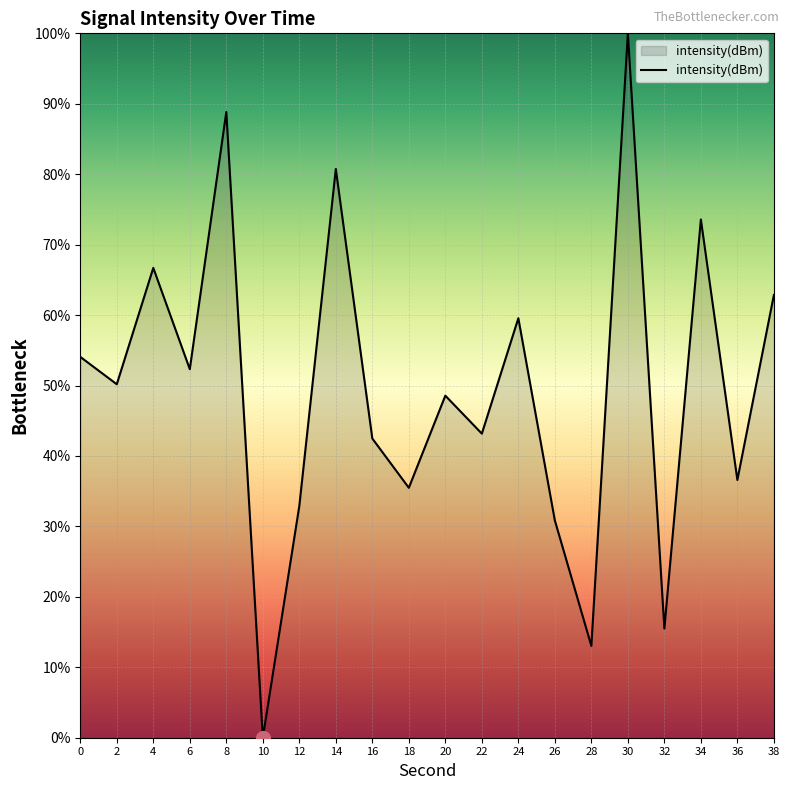

What is the difference between the values at 28 and 12?

19.9